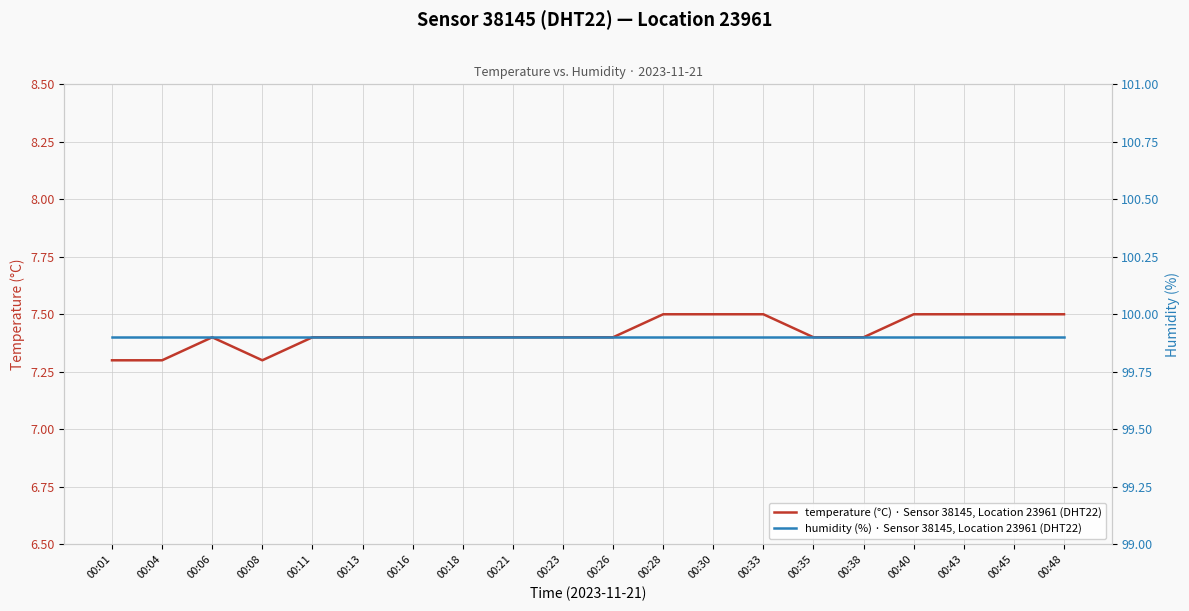

At how many categories does at least one series exceed 90?

20